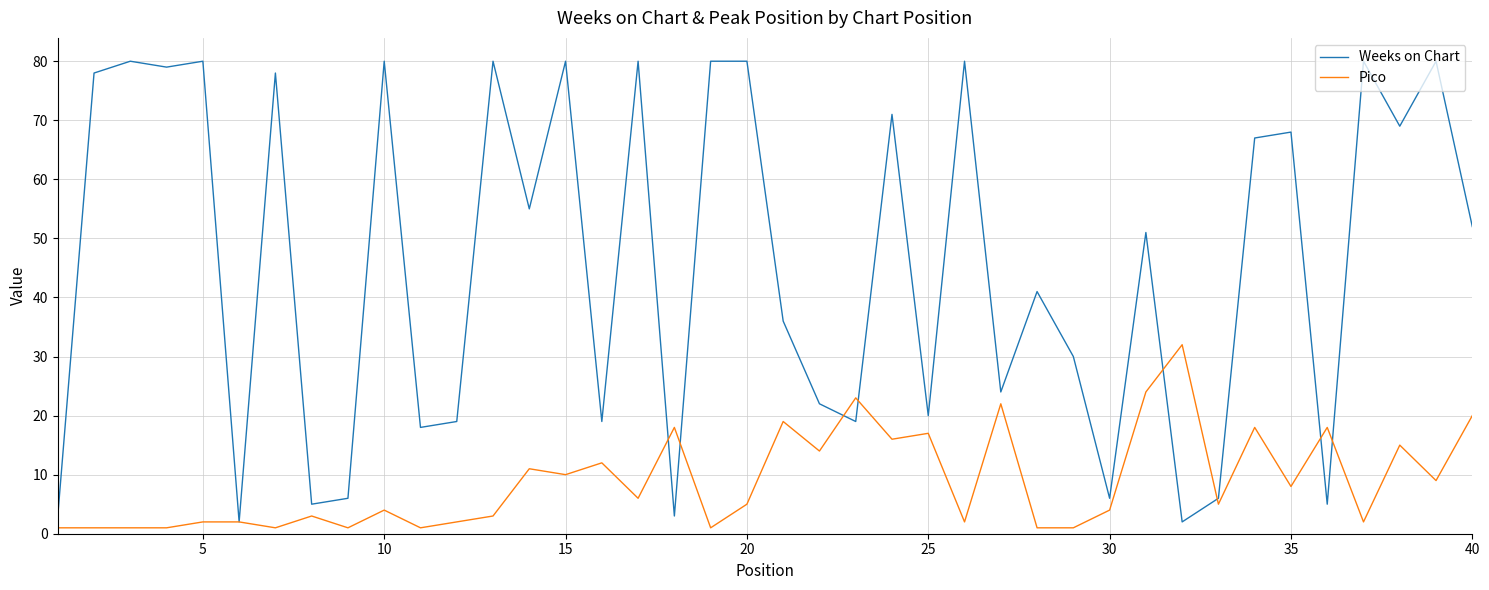

Which series has the largest range (max minus min)?

Weeks on Chart